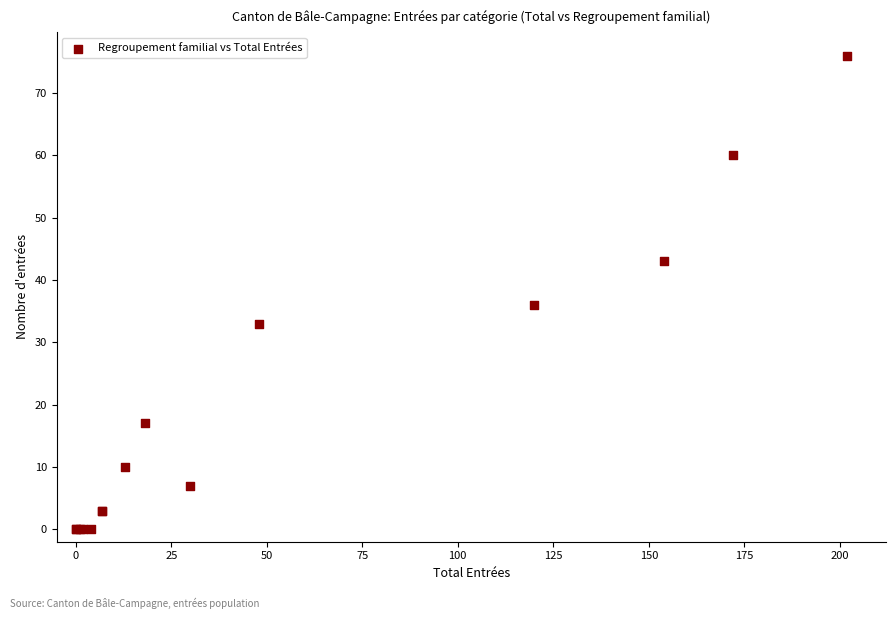

What Y value in the scatter plot is closest to 38?

36